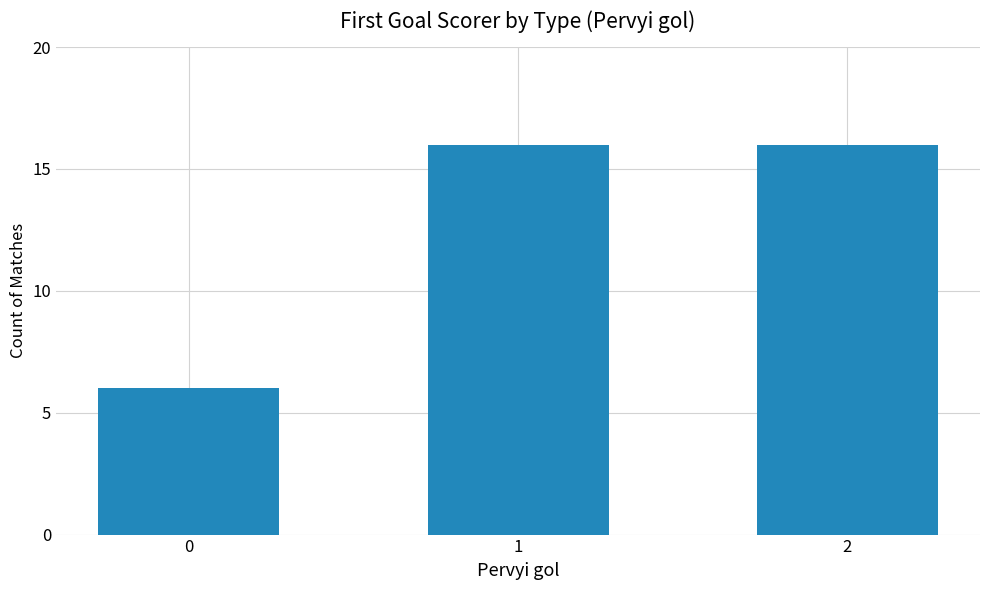

What is the difference between the maximum and minimum values?

10